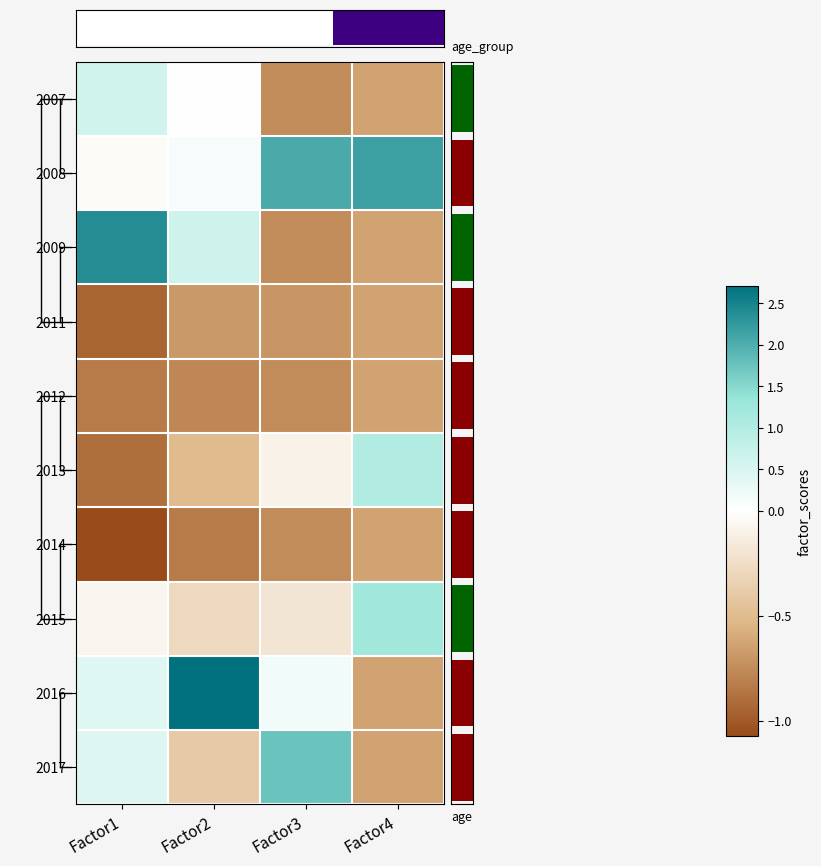

What is the minimum value shown in the chart?

-1.1